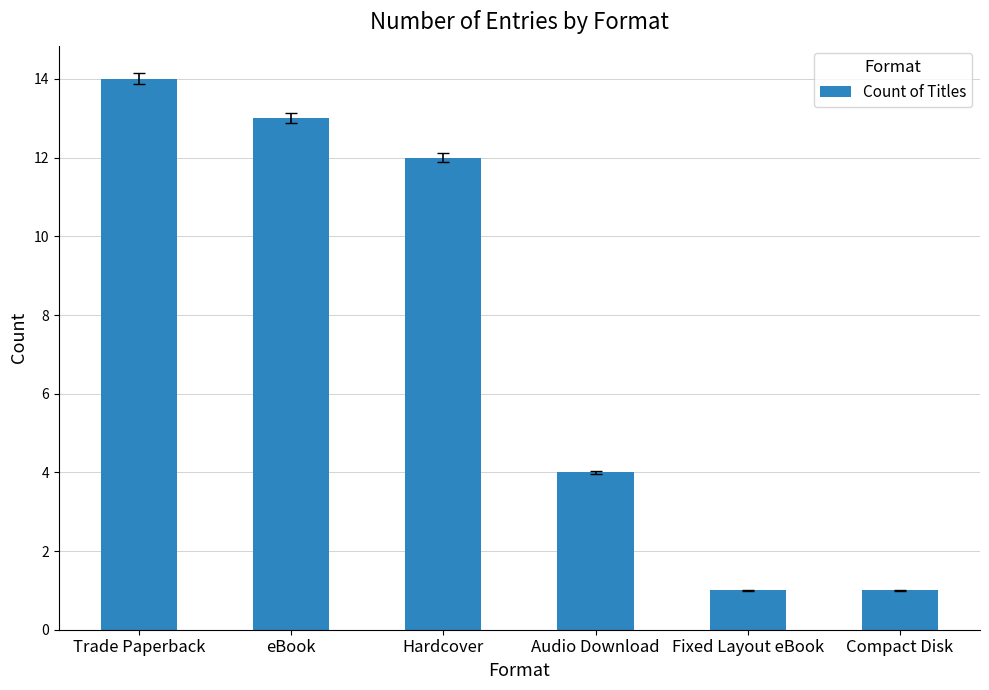

The value at Fixed Layout eBook is 0. True or false?

False